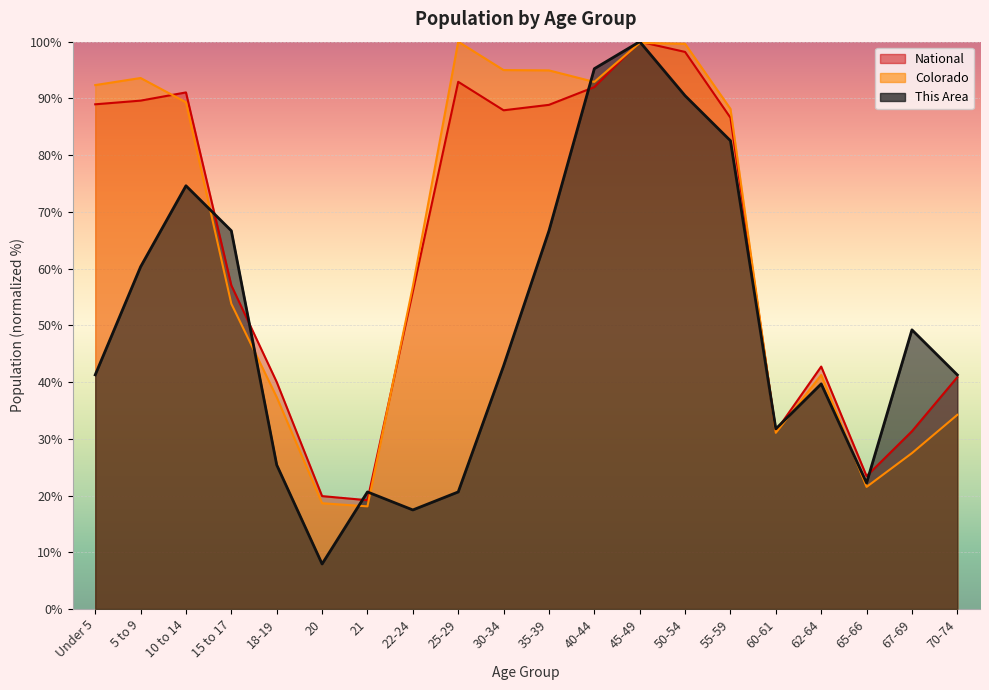

How many lines are shown in the chart?

3